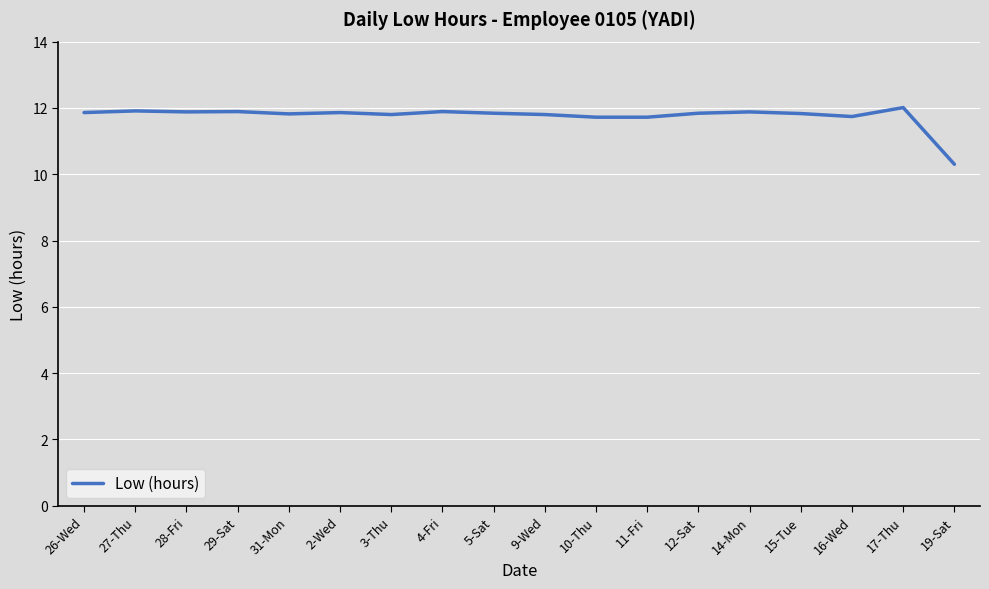

Which category has the lowest value across all series?

19-Sat